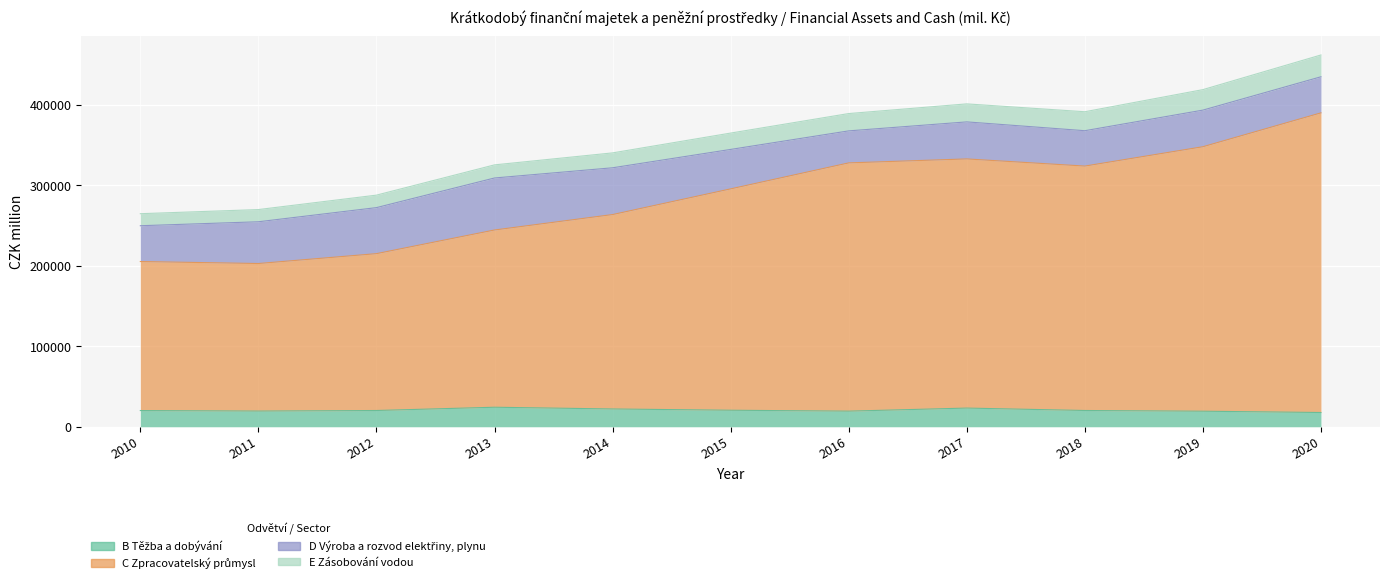

The B Těžba a dobývání series shows 12153 at 2012. True or false?

False